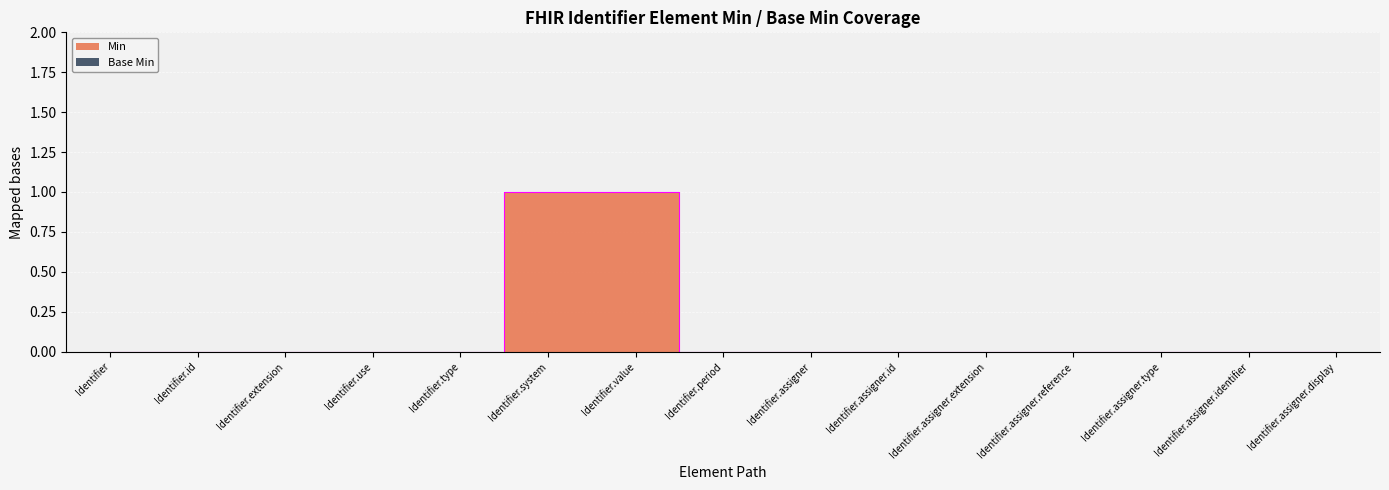

What is the label of the 4th point from the right?

Identifier.assigner.reference